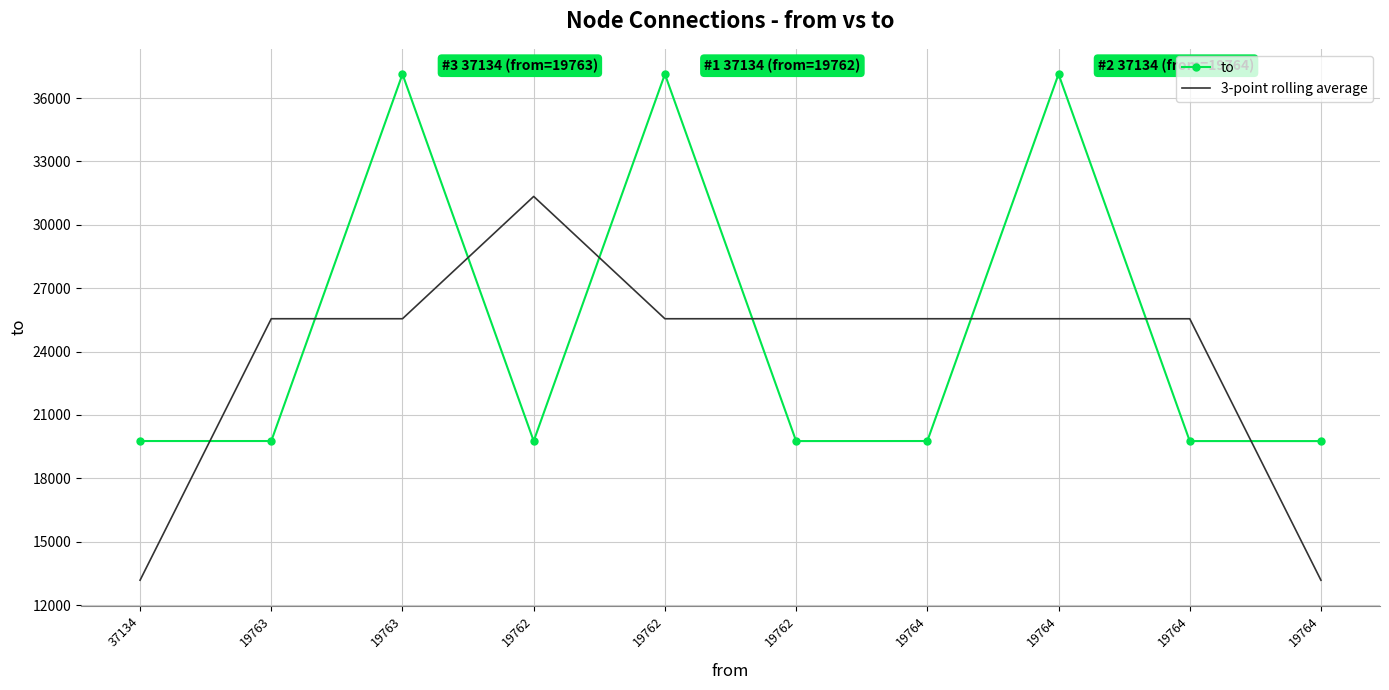

What are all the series names shown in the legend?

to, 3-point rolling average